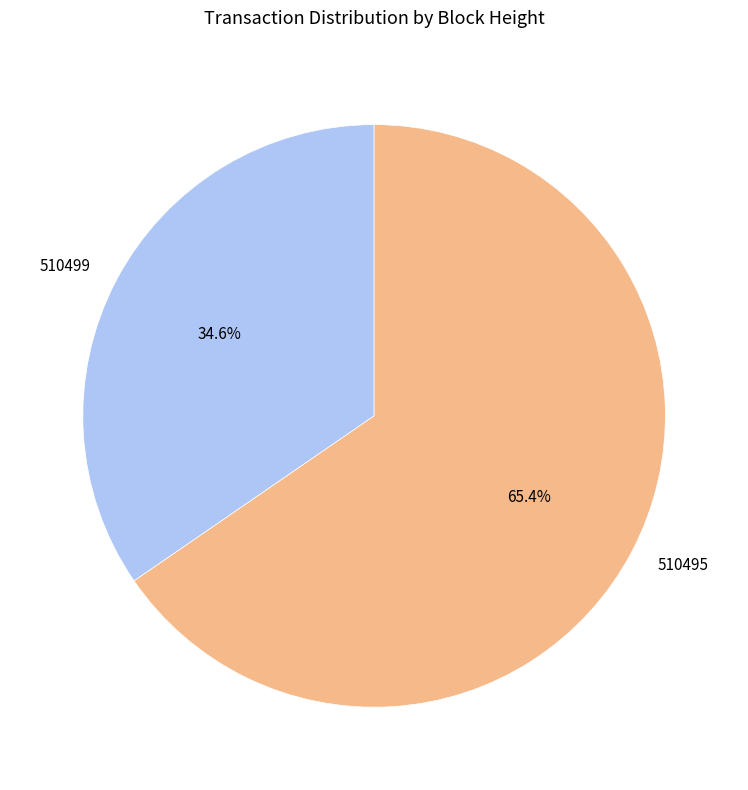

To the nearest percent, what is the difference between the largest and smallest slice percentages?

31%